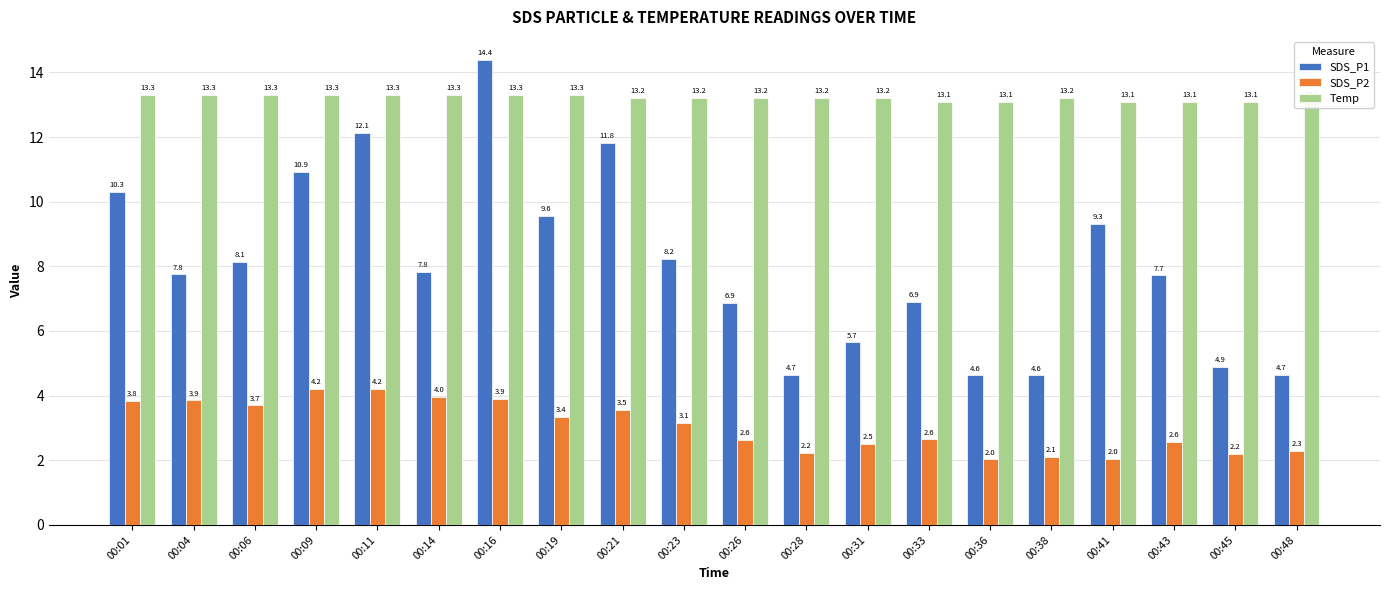

What is the maximum value shown in the chart?

14.4